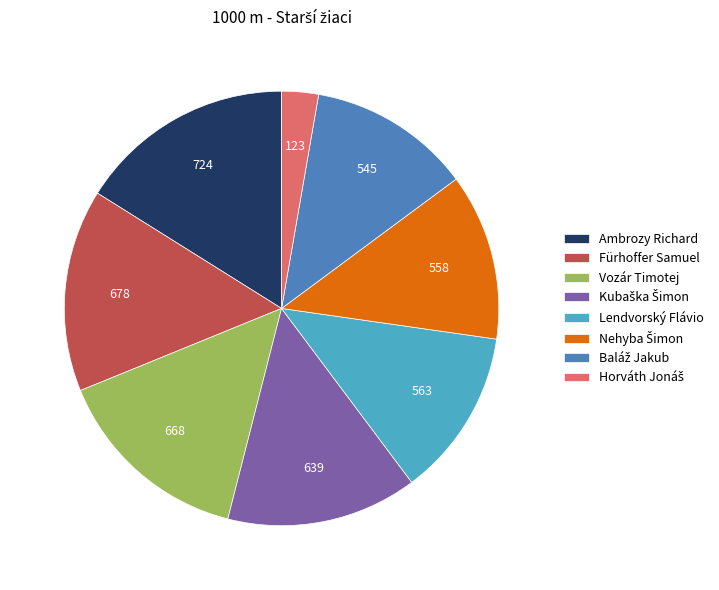

How many slices are in this pie chart?

8